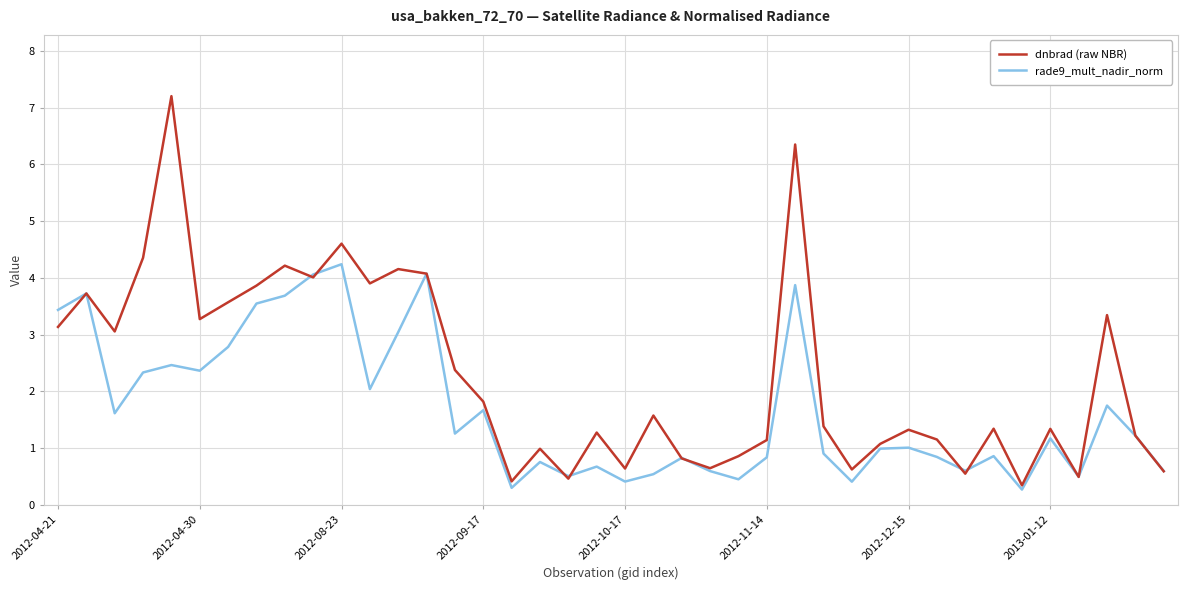

What is the lowest value of the rade9_mult_nadir_norm series?

0.3